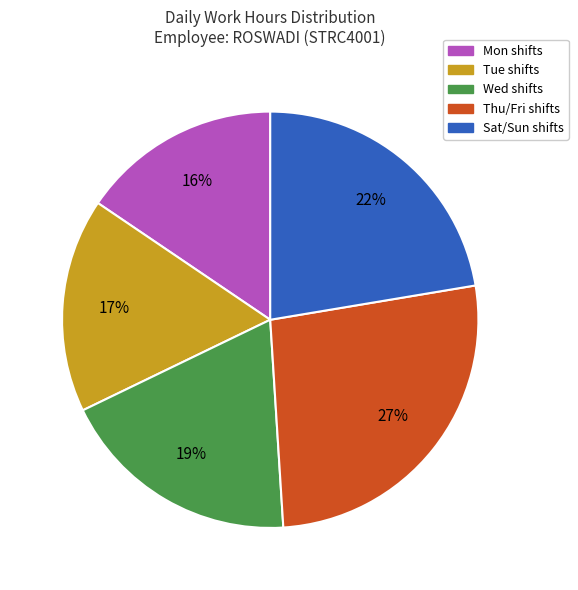

Is there a majority slice in this chart?

No